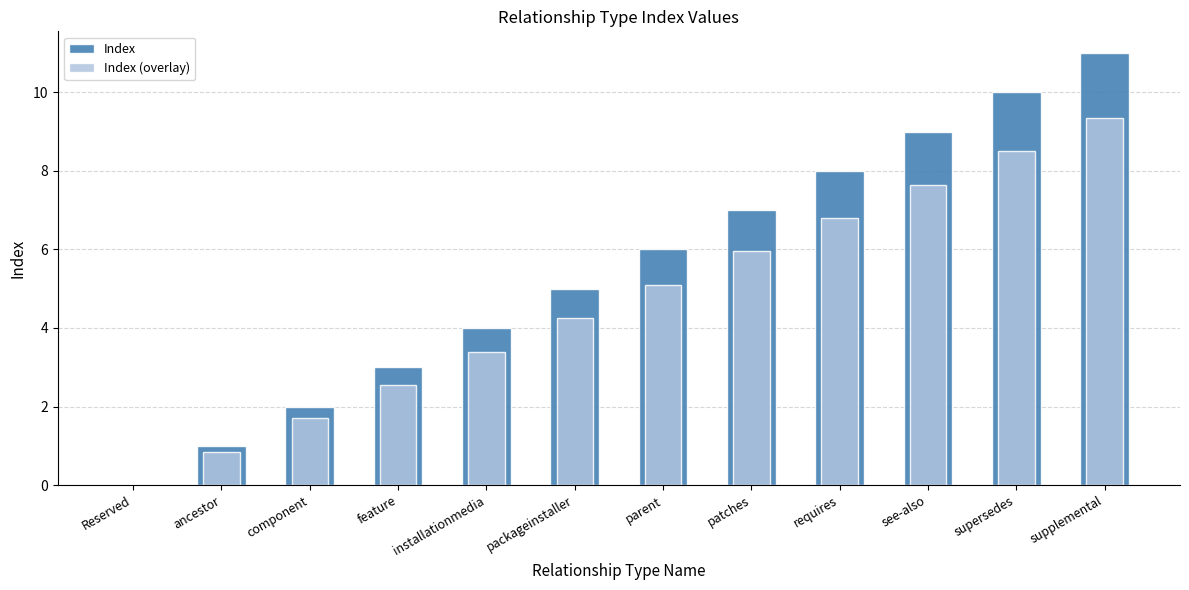

Where does the Index (overlay) series first go above 5?

parent